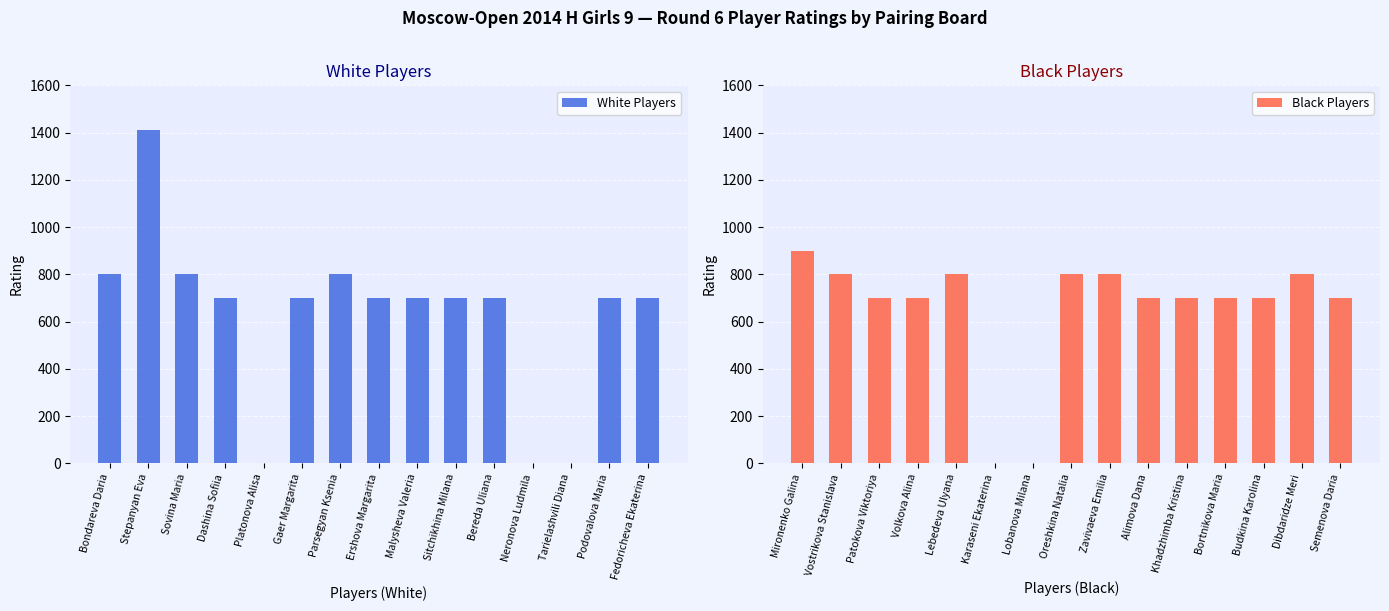

The White Players series shows 800 at Sovina Maria. True or false?

True